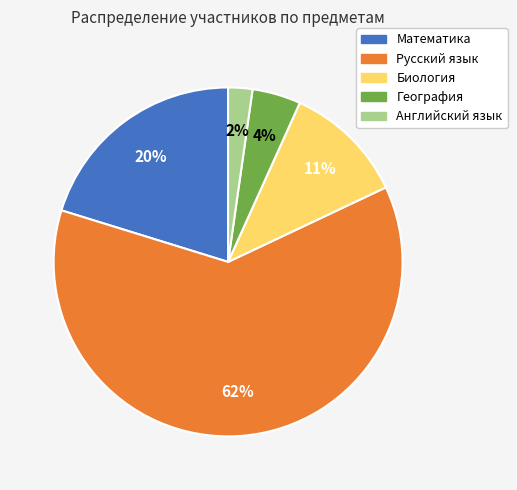

Is it true that Математика is 14% of the pie?

False